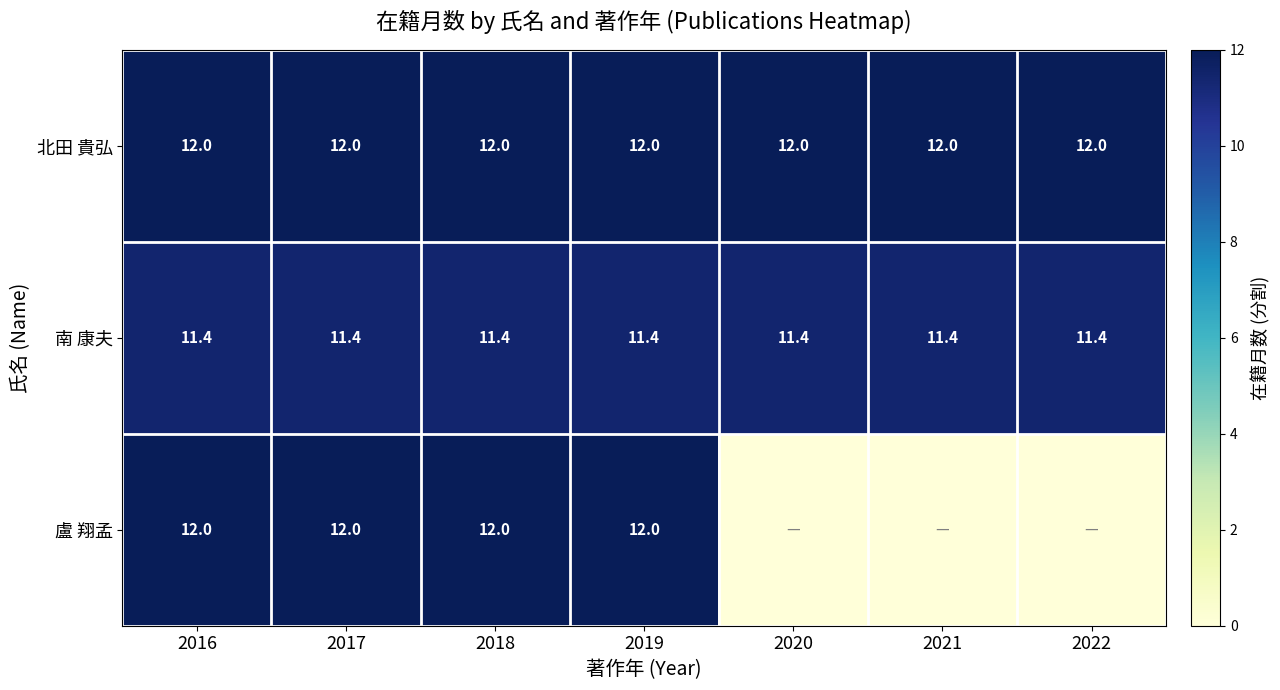

What is the highest value of the 南 康夫 series?

11.4